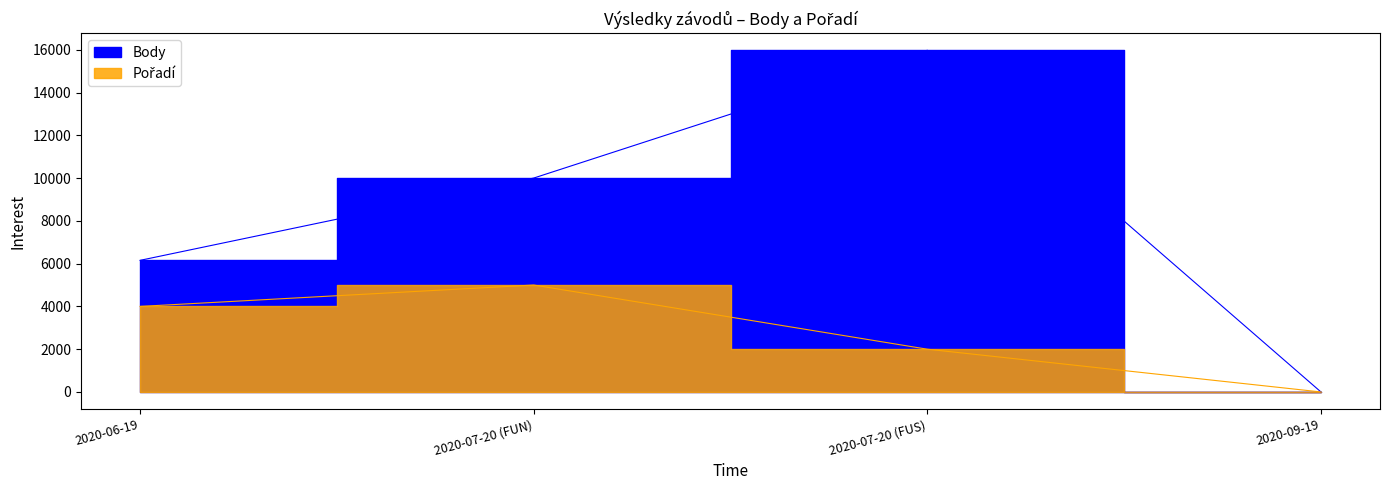

How many lines are shown in the chart?

2